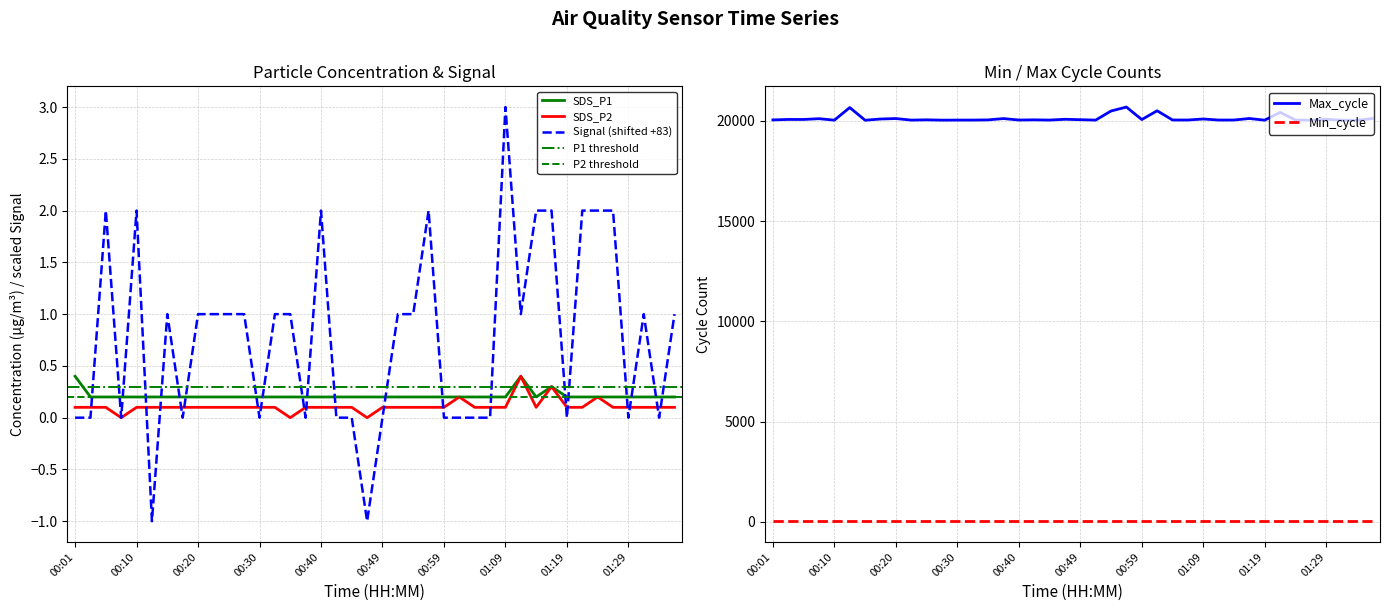

Is it true that SDS_P1 equals 0.1 at 00:01?

False